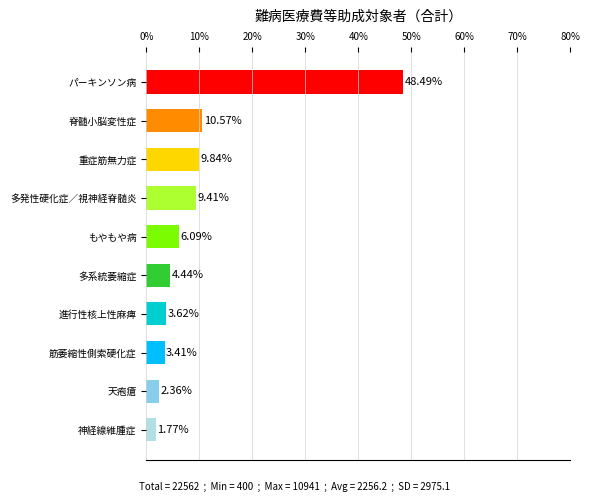

Count the number of categories in the chart.

10